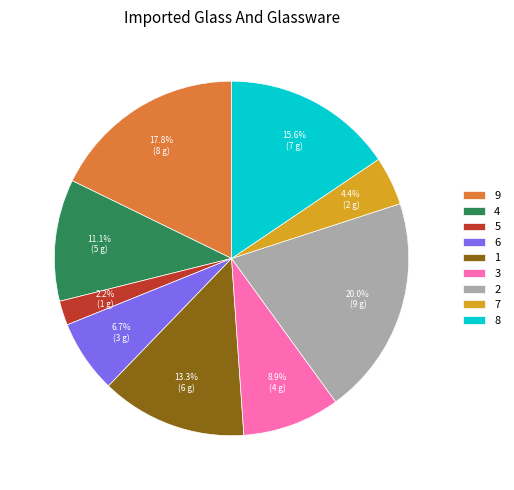

True or false: 4 accounts for 17% of the total.

False